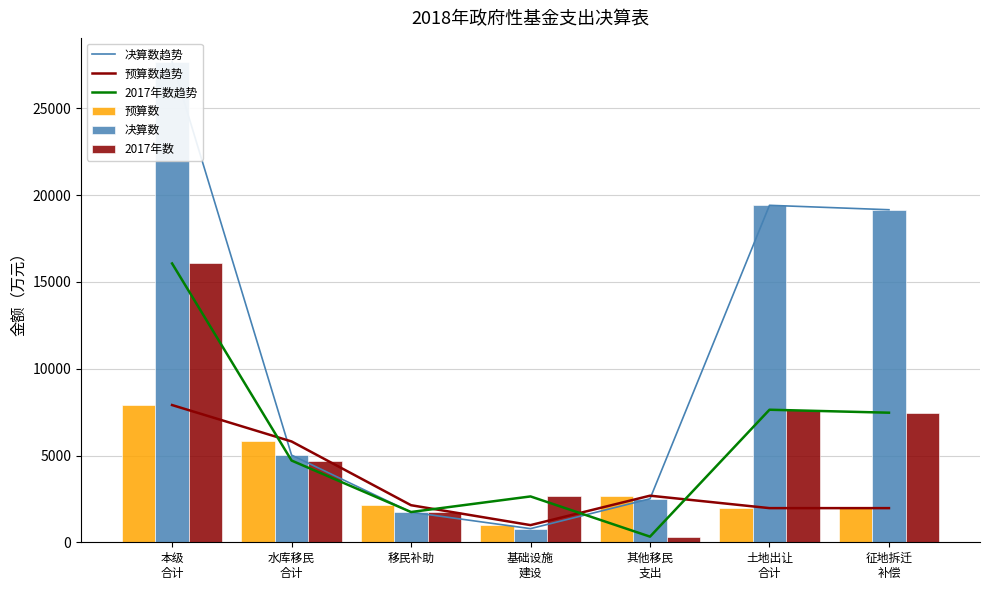

Is it true that 预算数趋势 equals 1358 at 其他移民
支出?

False